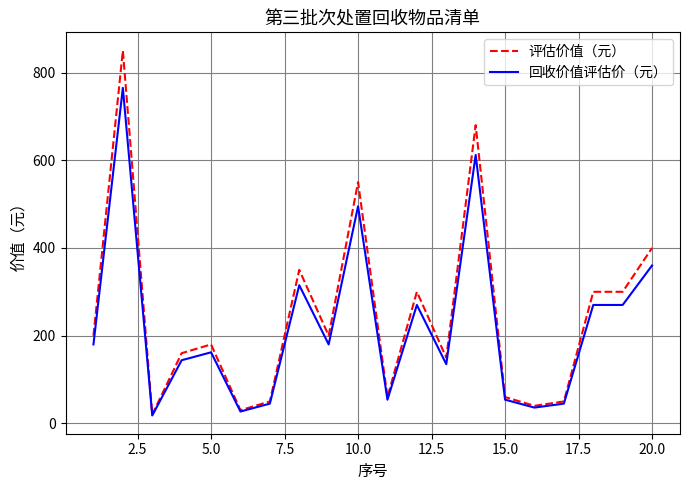

Does the chart display data point markers on the line(s)?

No